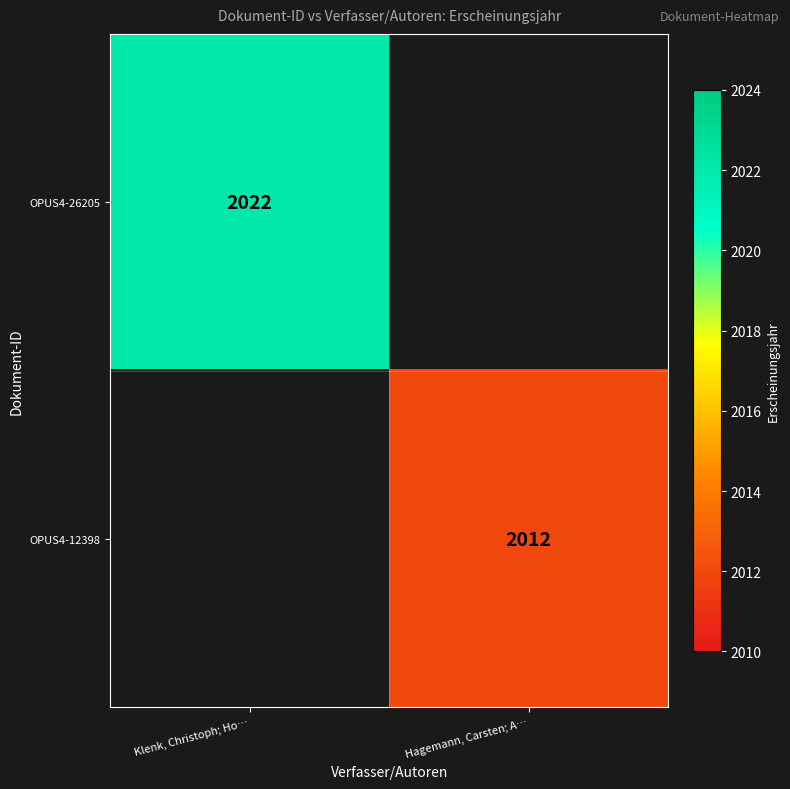

True or false: OPUS4-12398 has a value of 3077 at Hagemann, Carsten; A….

False